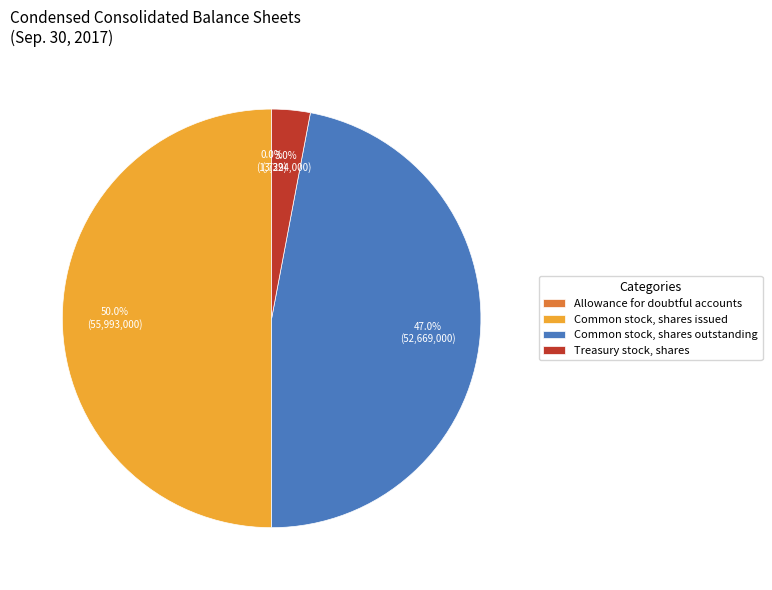

Which category has the biggest portion of the pie?

Common stock, shares issued